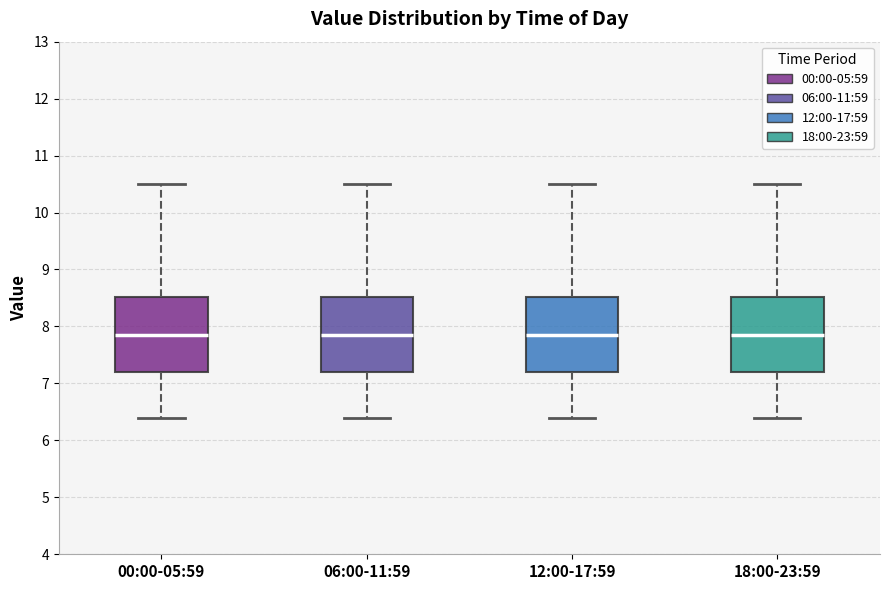

Reading left to right, transcribe this box plot: for each box, give where its median line is, the range the box spans, and where its two whiskers end, as read against the y-axis. The values are not printed on the chart, so give them approximately, as read against the axis.

00:00-05:59: median 7.9, box 7.2 to 8.5, whiskers 6.4 to 10.5
06:00-11:59: median 7.9, box 7.2 to 8.5, whiskers 6.4 to 10.5
12:00-17:59: median 7.9, box 7.2 to 8.5, whiskers 6.4 to 10.5
18:00-23:59: median 7.9, box 7.2 to 8.5, whiskers 6.4 to 10.5